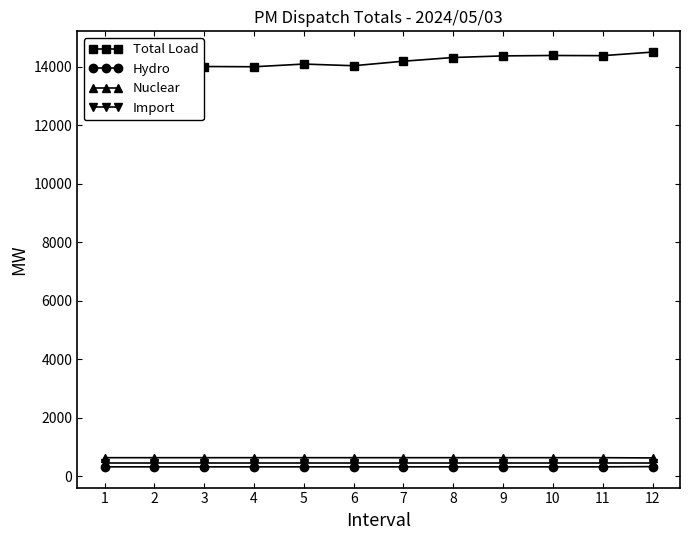

How many lines are shown in the chart?

4